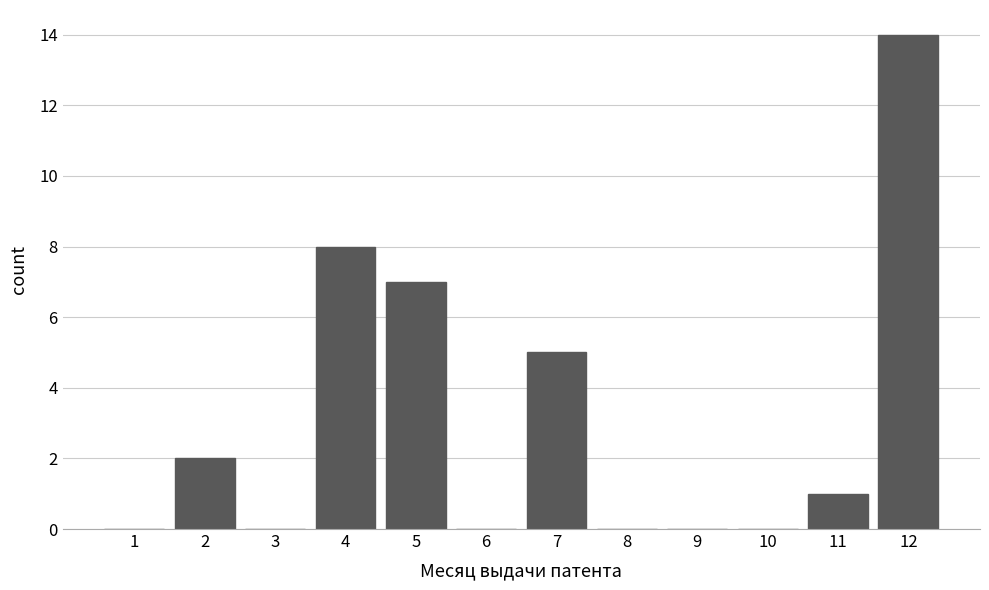

What is the height of the bar covering 6.5 to 7.5 on the x-axis? The values are not printed on the chart, so give them approximately, as read against the axis.

5